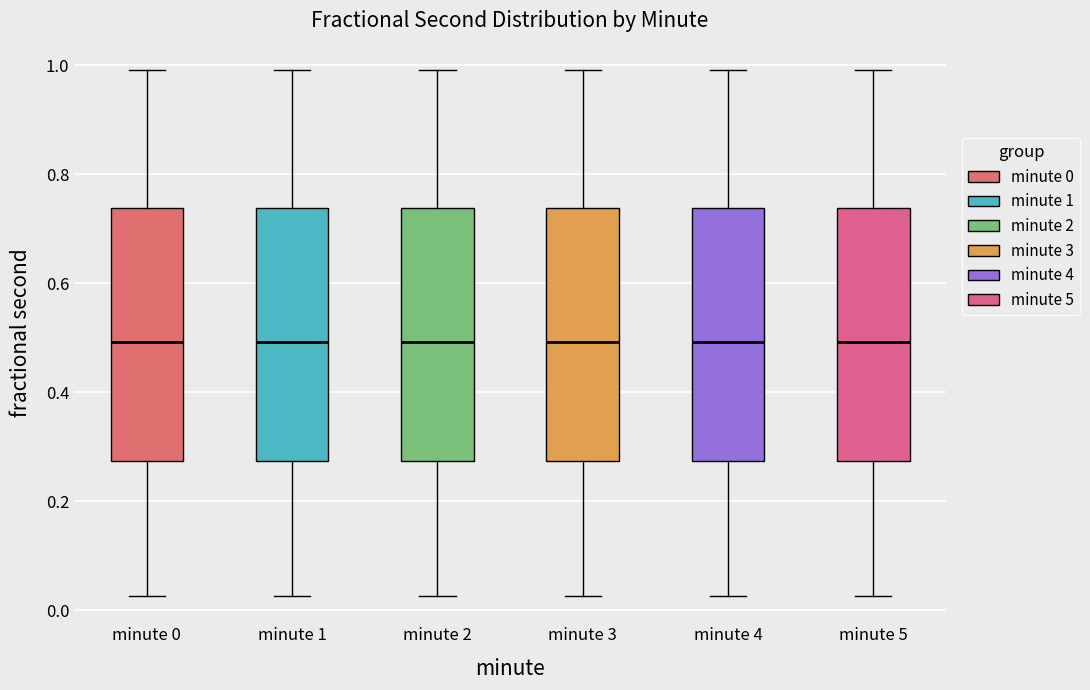

Reading left to right, read every box against the y-axis: the position of its median line, the range the box covers, and the ends of its whiskers. The values are not printed on the chart, so give them approximately, as read against the axis.

minute 0: median 0.50, box 0.28 to 0.74, whiskers 0.02 to 1.00
minute 1: median 0.50, box 0.28 to 0.74, whiskers 0.02 to 1.00
minute 2: median 0.50, box 0.28 to 0.74, whiskers 0.02 to 1.00
minute 3: median 0.50, box 0.28 to 0.74, whiskers 0.02 to 1.00
minute 4: median 0.50, box 0.28 to 0.74, whiskers 0.02 to 1.00
minute 5: median 0.50, box 0.28 to 0.74, whiskers 0.02 to 1.00